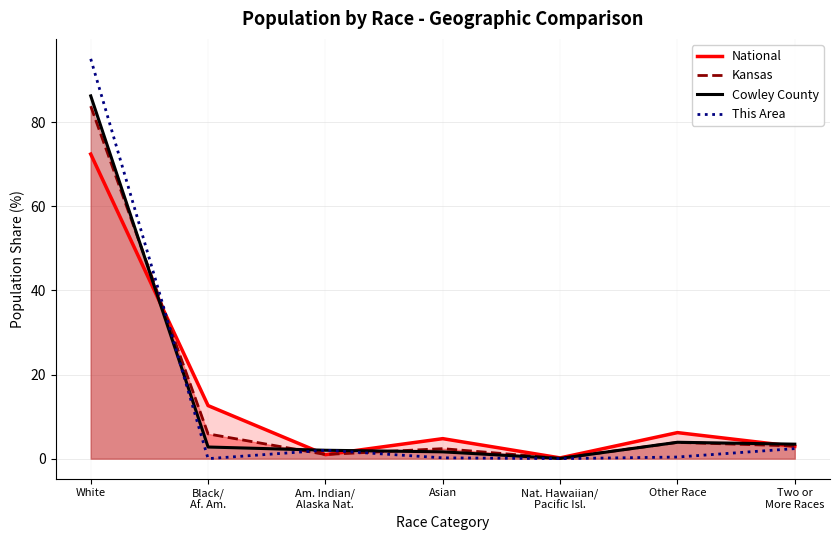

How many intersections are there between Kansas and Cowley County?

4